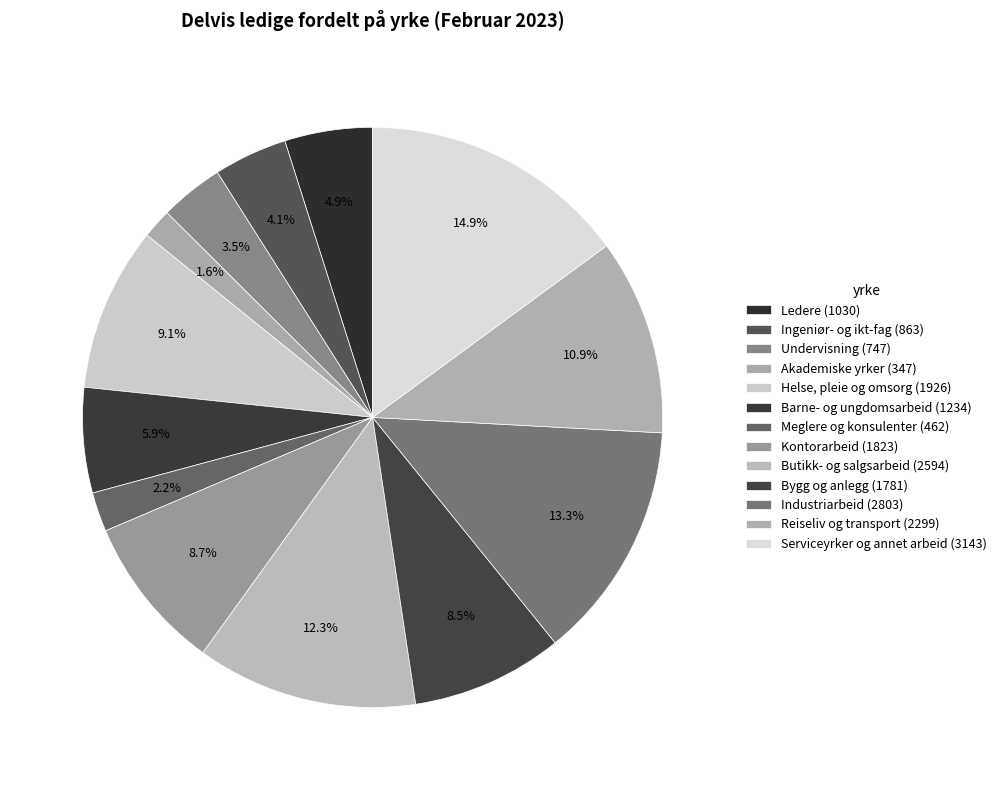

What is the change in value from Ingeniør- og ikt-fag to Bygg og anlegg?

+918